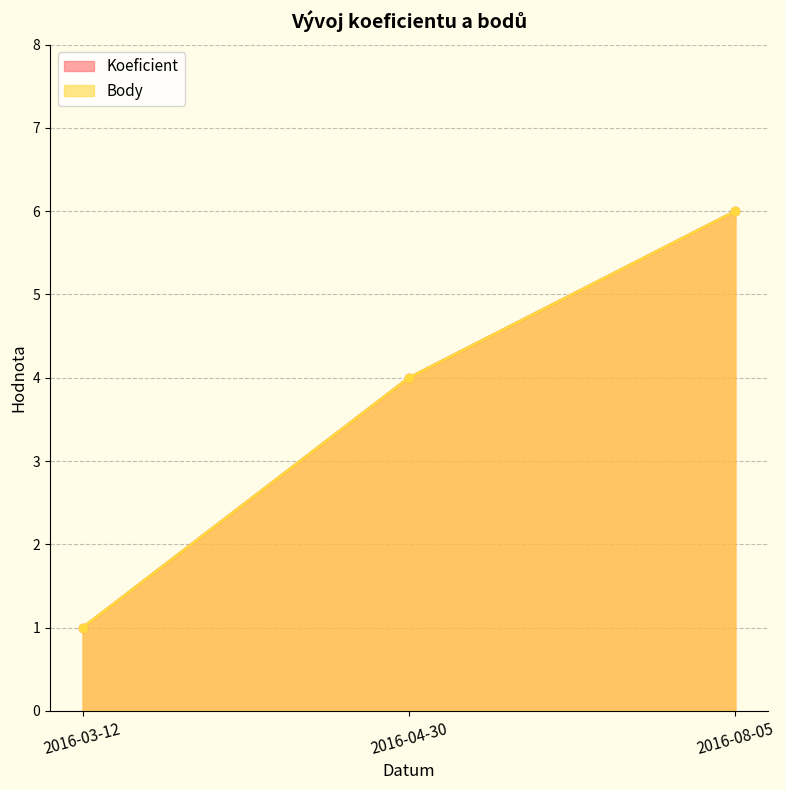

Rank the categories by Body value from lowest to highest.

2016-03-12, 2016-04-30, 2016-08-05